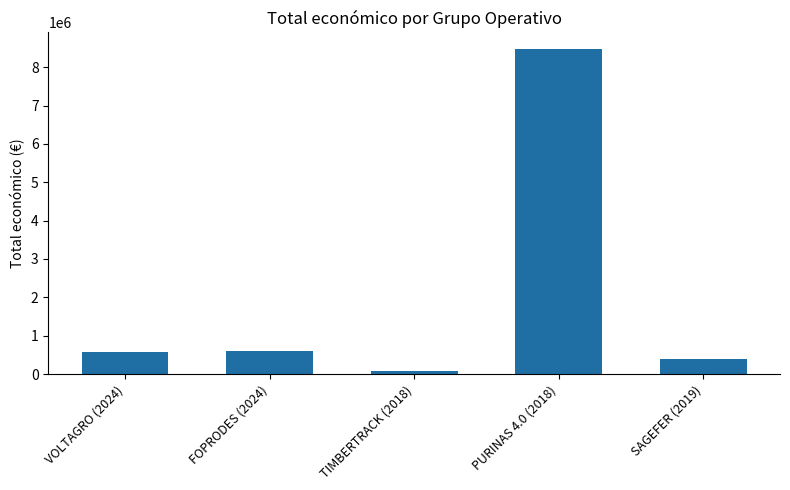

How many bars are there in total?

5